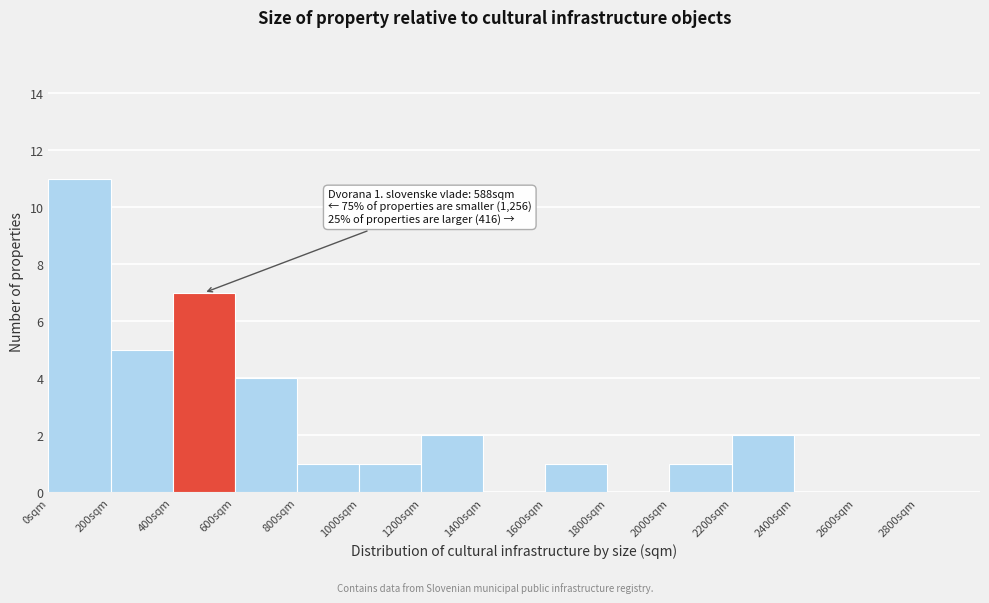

Which range on the x-axis has the tallest bar?

0 to 200